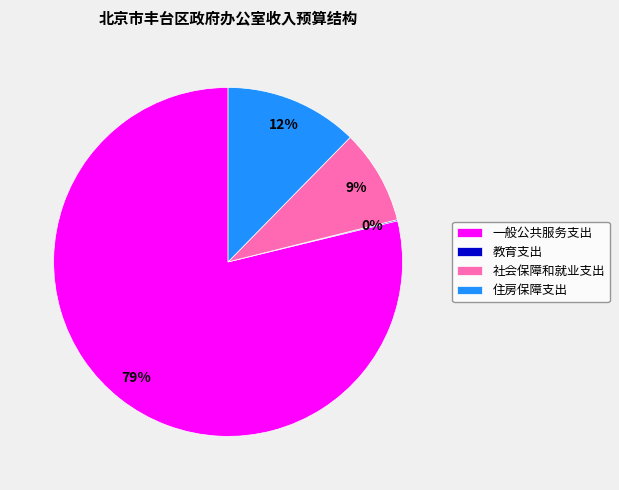

True or false: 一般公共服务支出 accounts for 79% of the total.

True